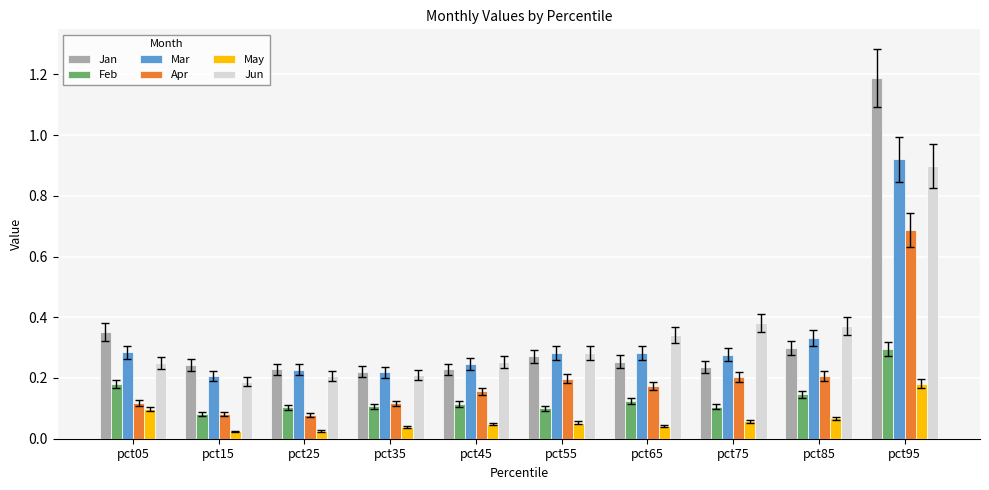

At which label does Jan reach its peak?

pct95